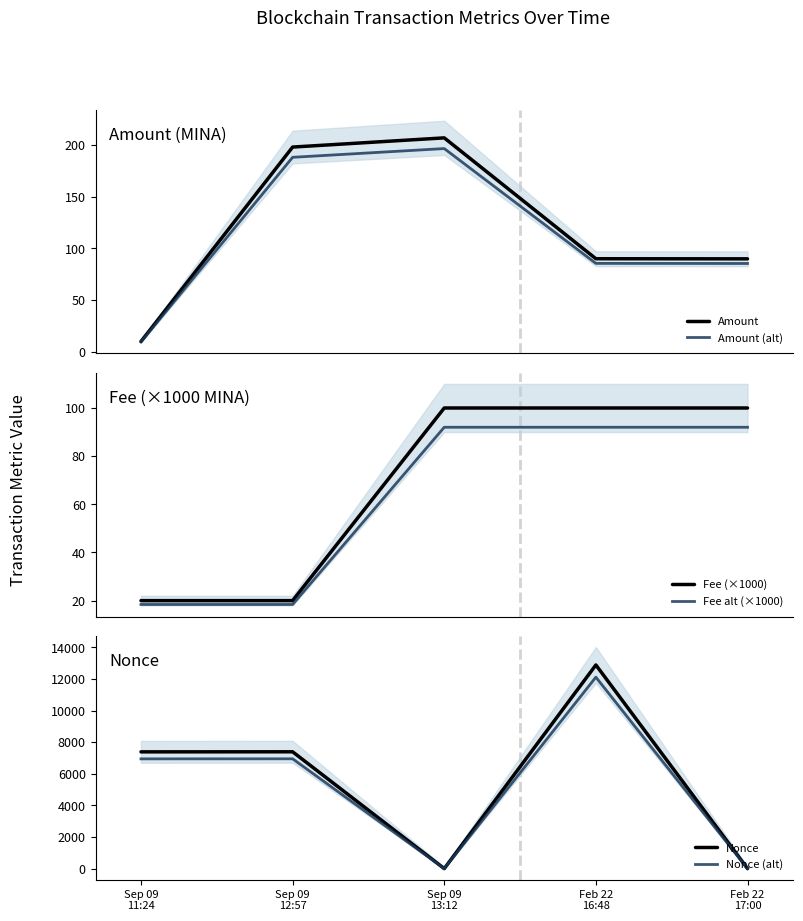

Is the value of Amount (alt) at Sep 09
13:12 greater than the value of Nonce at Sep 09
11:24?

No